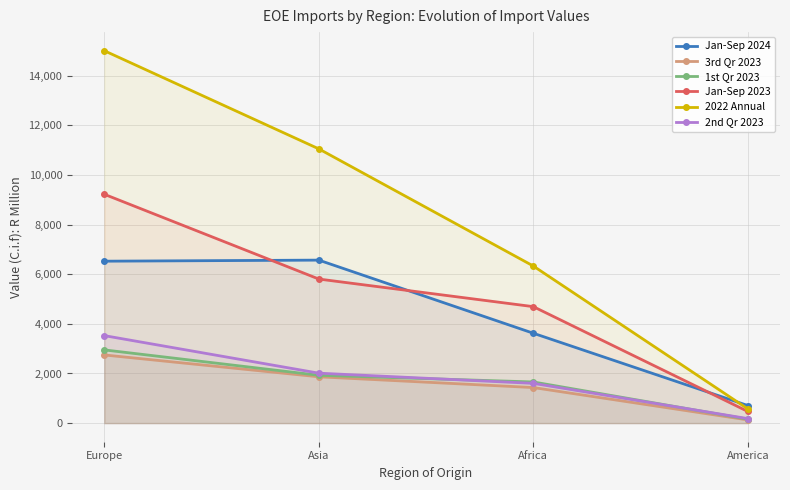

What are all the series names shown in the legend?

Jan-Sep 2024, 3rd Qr 2023, 1st Qr 2023, Jan-Sep 2023, 2022 Annual, 2nd Qr 2023